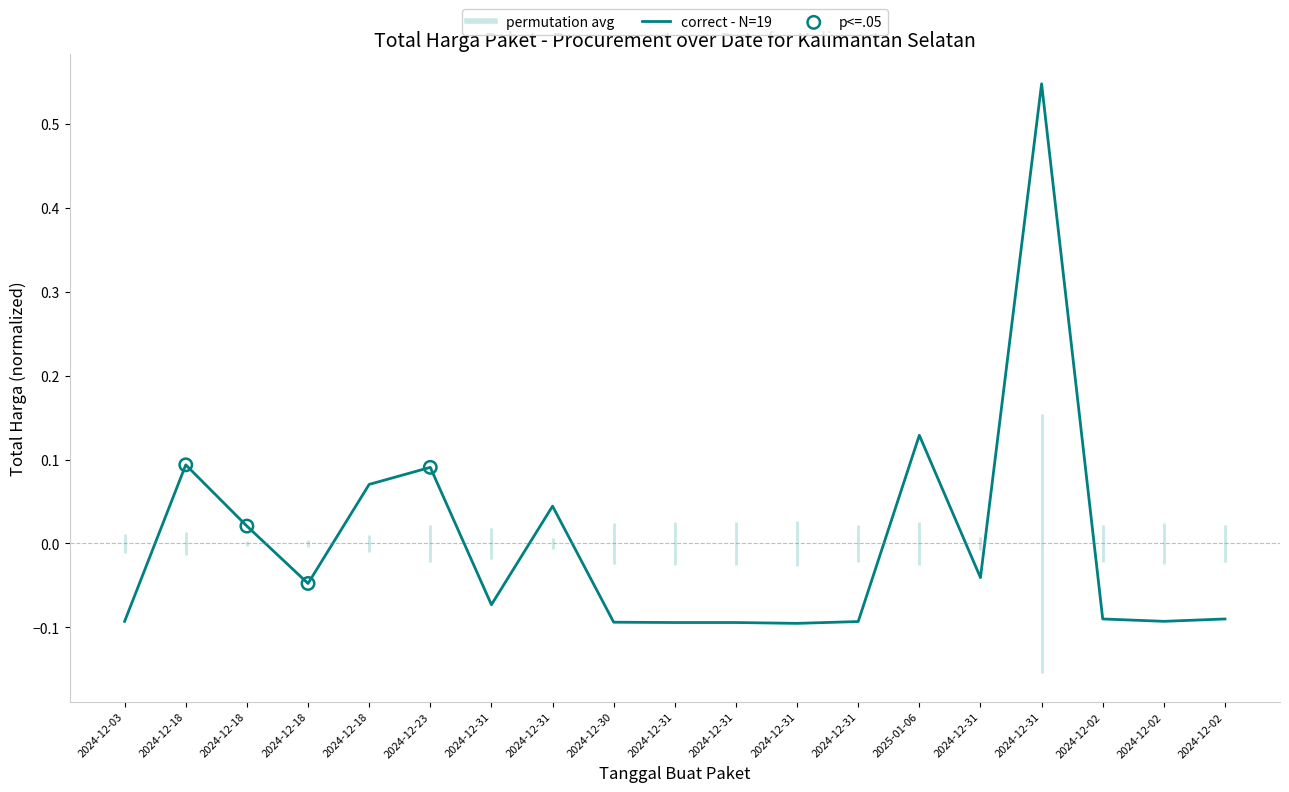

What is the change in value from 2025-01-06 to 2024-12-02?

-0.2